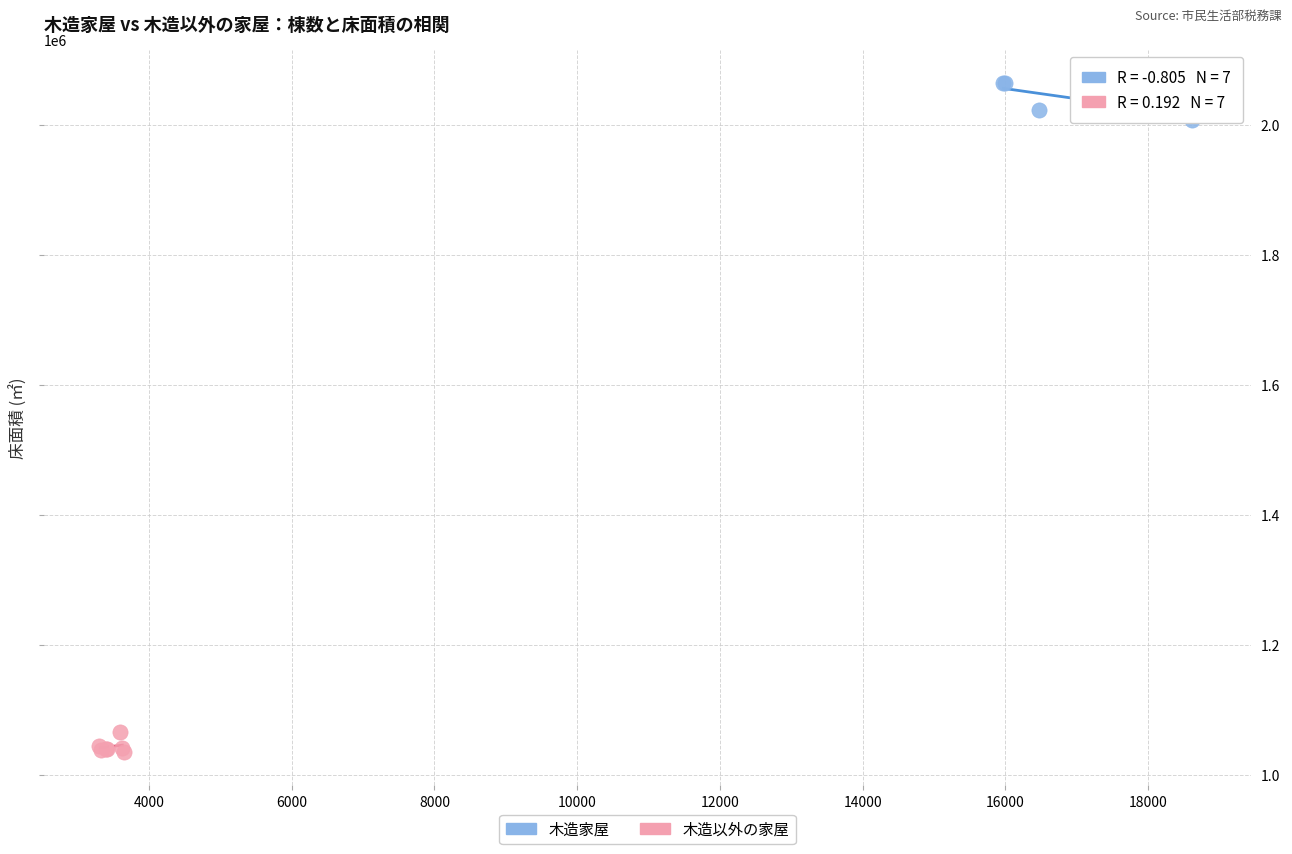

Which series has the largest Y range (max minus min)?

木造家屋